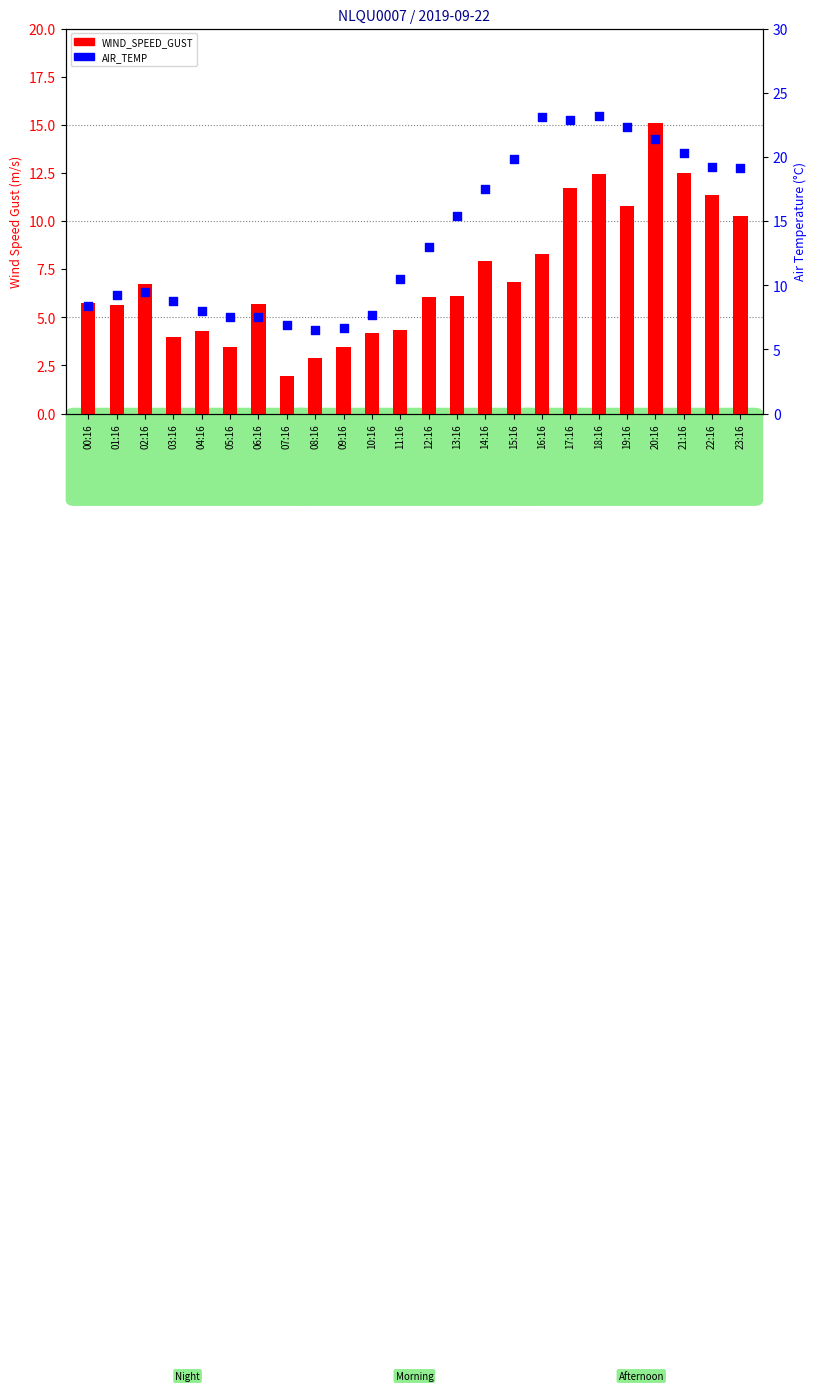

What are all the series names shown in the legend?

WIND_SPEED_GUST, AIR_TEMP